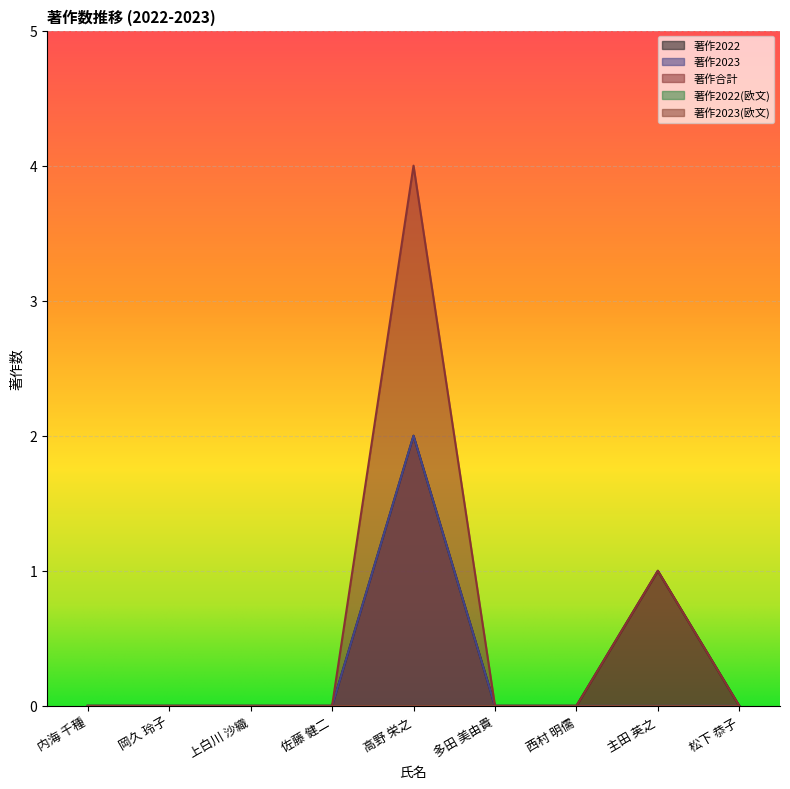

Between 高野 栄之 and 西村 明儒, which series saw the biggest shift?

著作合計